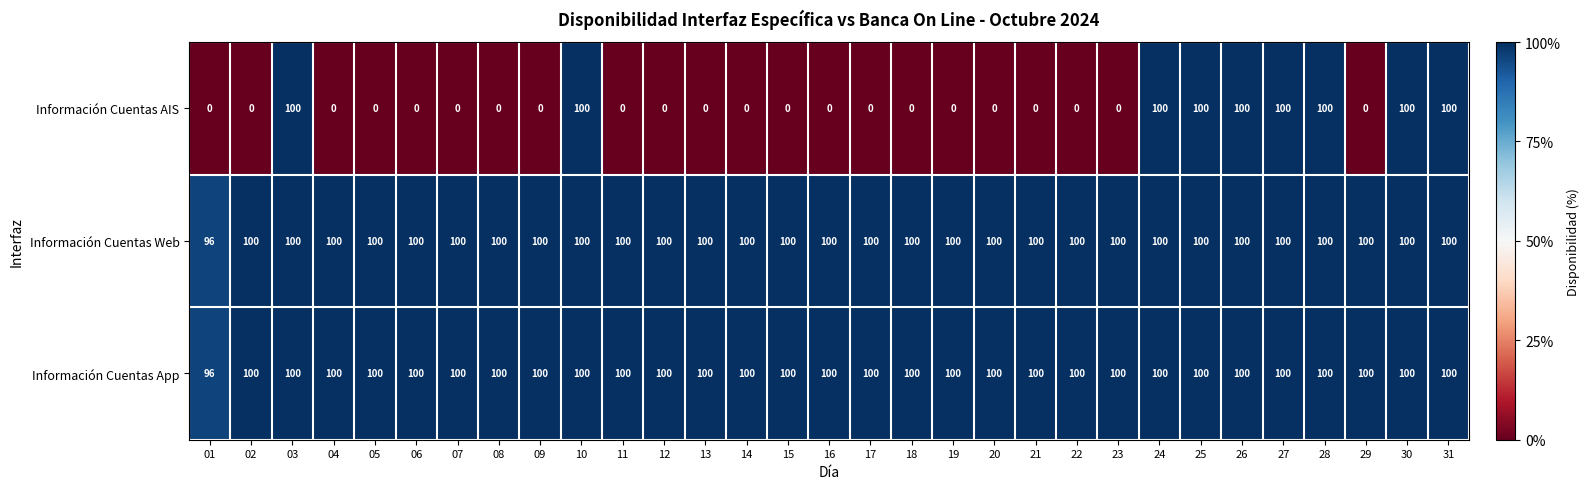

At how many categories does at least one series exceed 59?

31